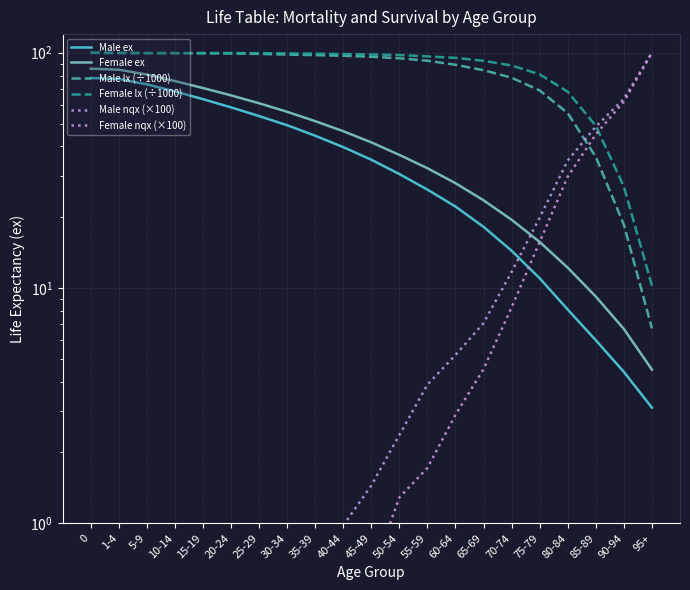

Is the value of Female ex at 5-9 greater than the value of Female lx (÷1000) at 10-14?

No